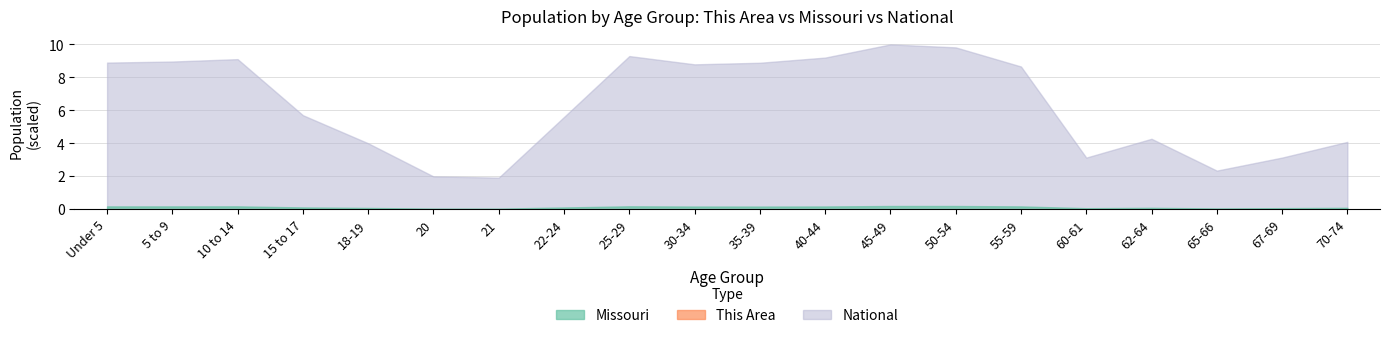

True or false: This Area and National cross at least once.

False